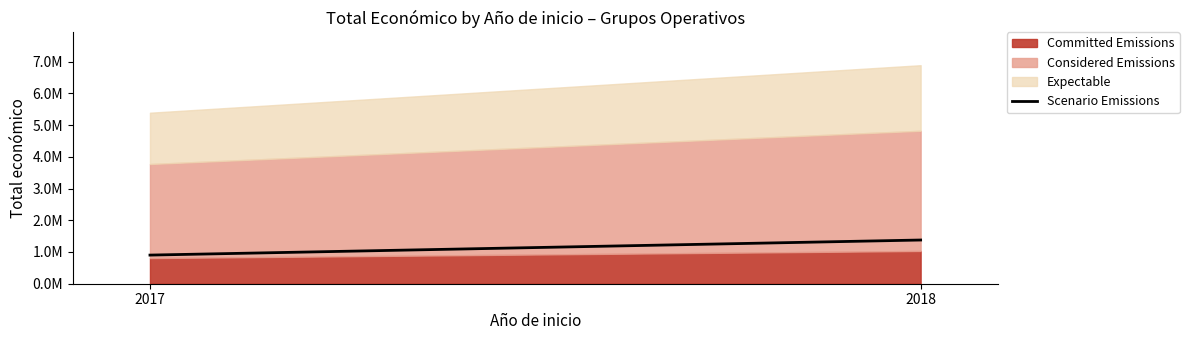

Is it true that the value at 2017 is 1593407.8?

False